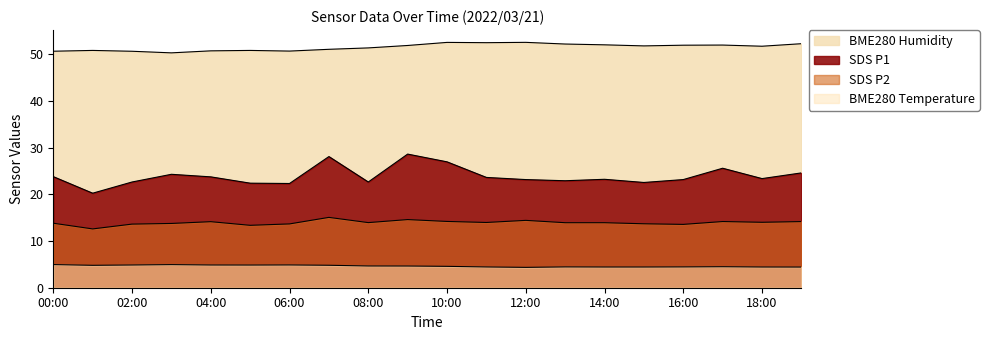

How many categories are shown in the chart?

20